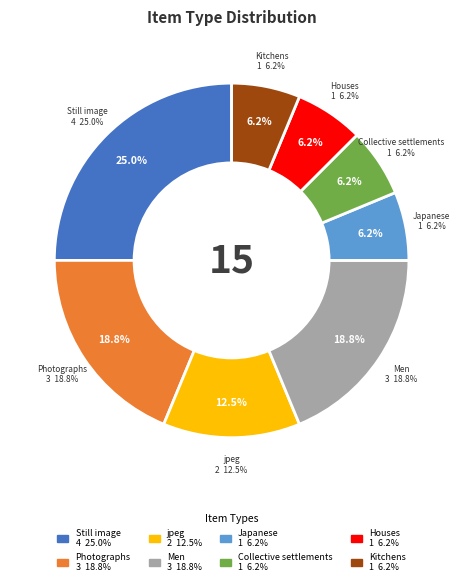

What percentage is the Kitchens slice, to the nearest percent?

6%